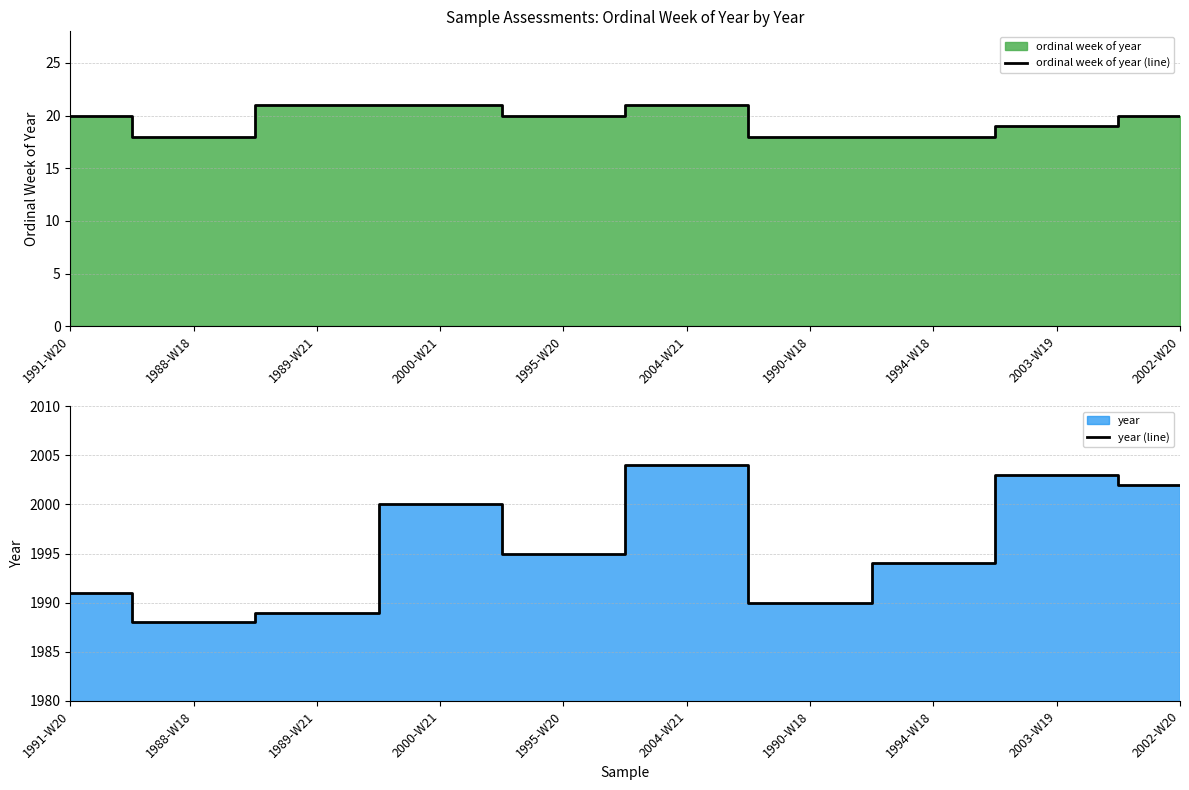

At which label does ordinal week of year (line) first exceed 20?

1989-W21